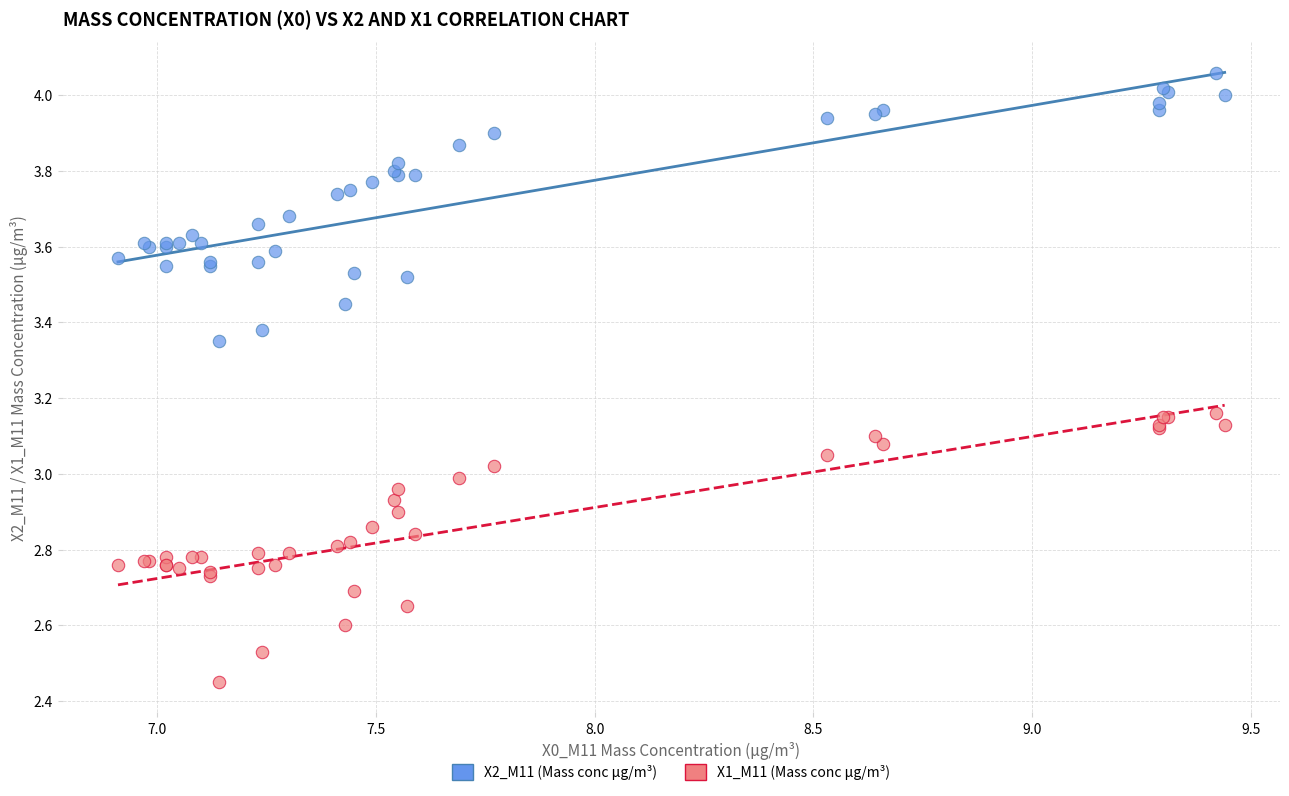

Which series reaches the maximum Y coordinate?

X2_M11 (Mass conc μg/m³)